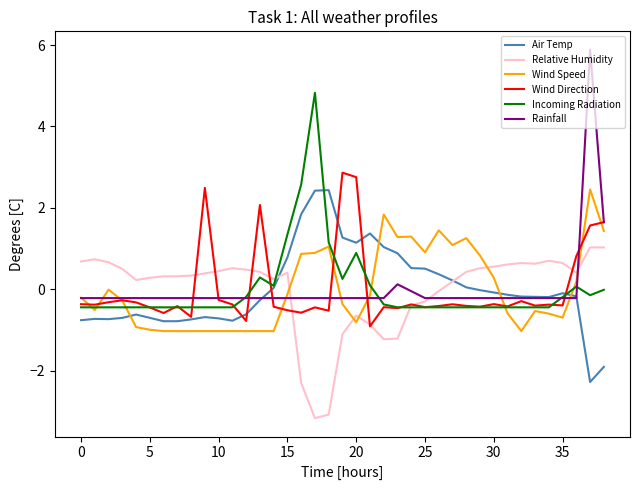

What is the highest value of the Air Temp series?

2.4